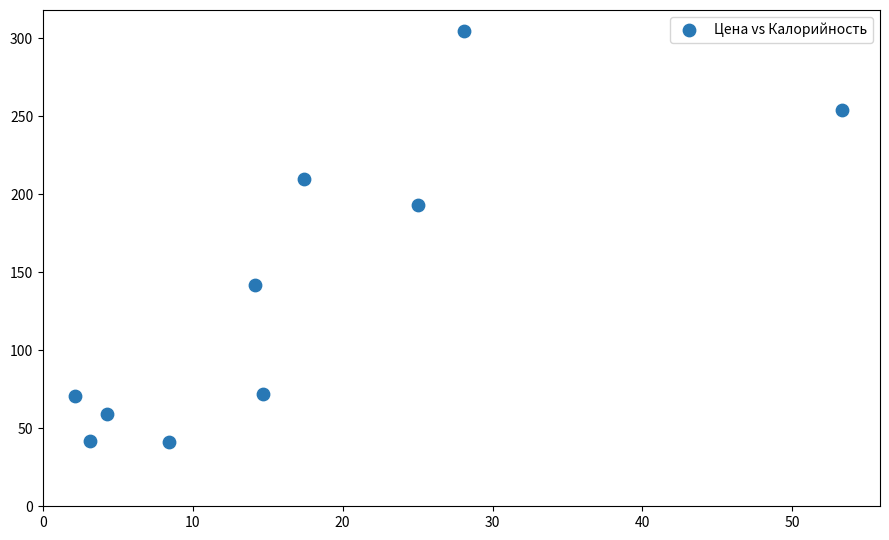

What is the range of Y values (max minus min)?

264